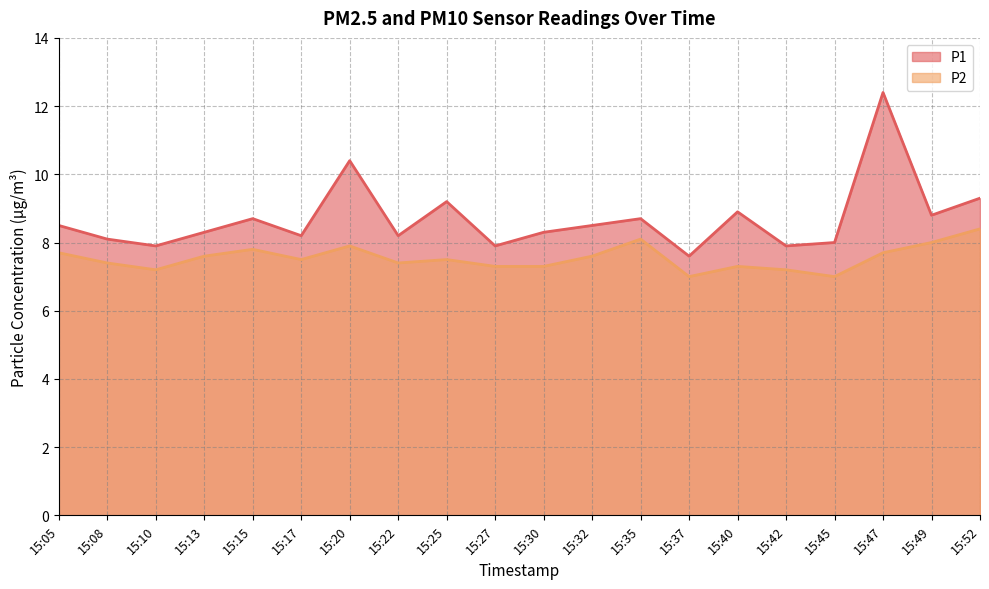

Which has a higher value, 15:49 or 15:25?

15:25